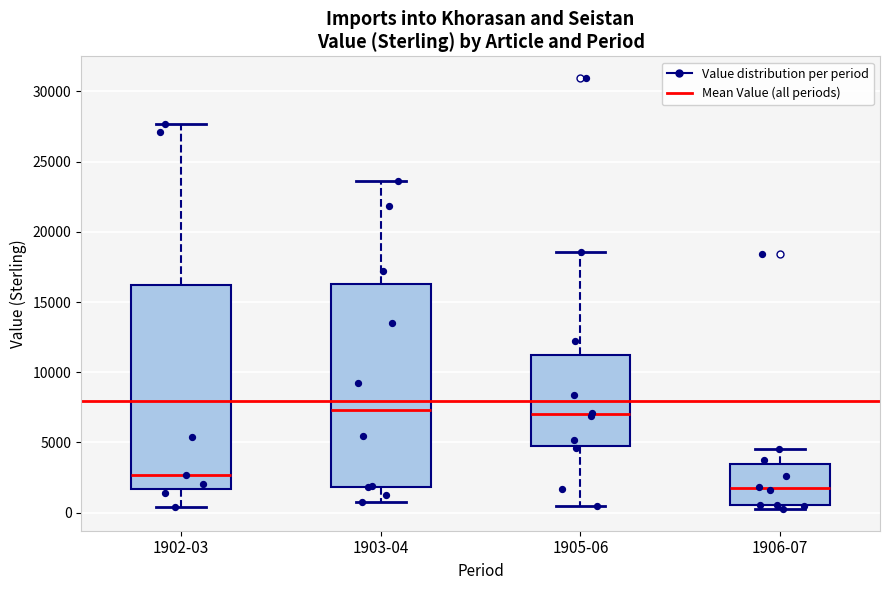

Where does the median line of the box for 1902-03 sit on the y-axis? The values are not printed on the chart, so give them approximately, as read against the axis.

2500